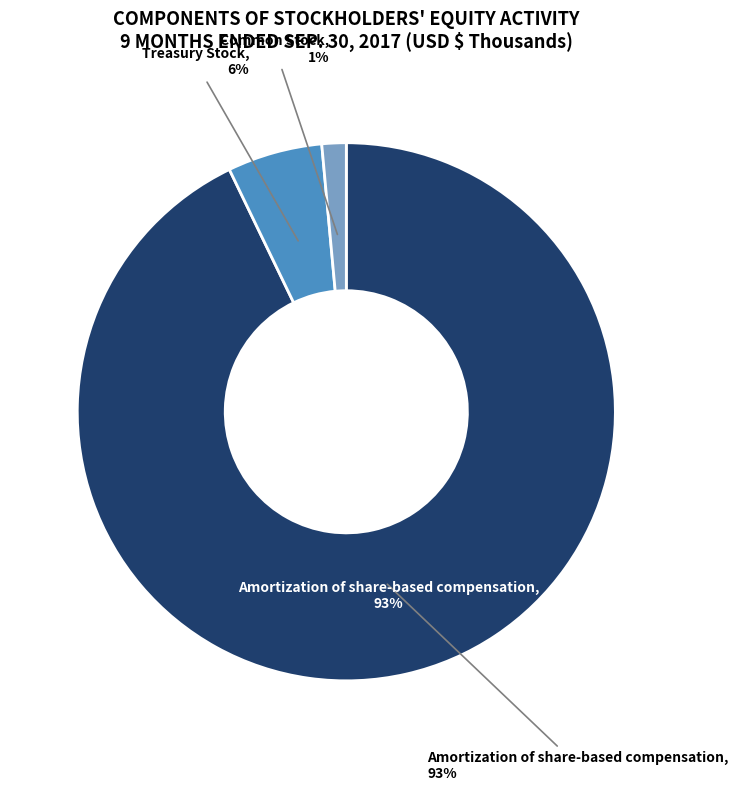

What percentage is the Common Stock slice, to the nearest percent?

1%